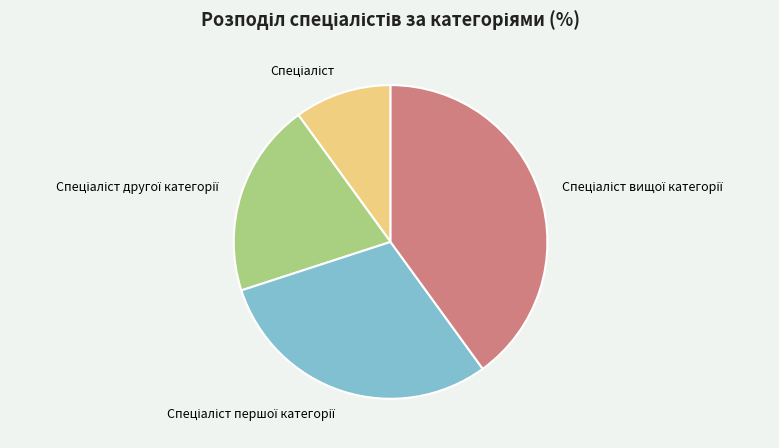

Is there a majority slice in this chart?

No